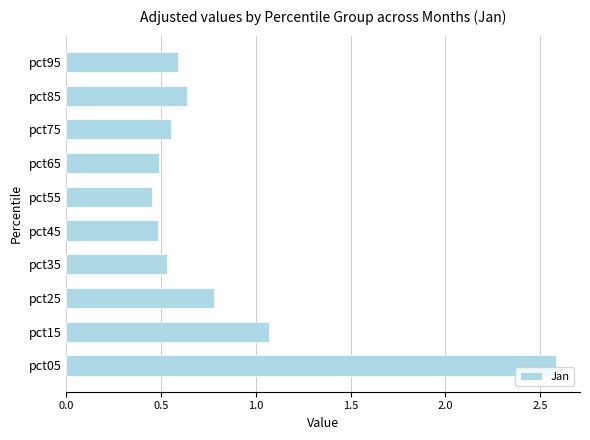

What is the difference between the maximum and second lowest values?

2.1